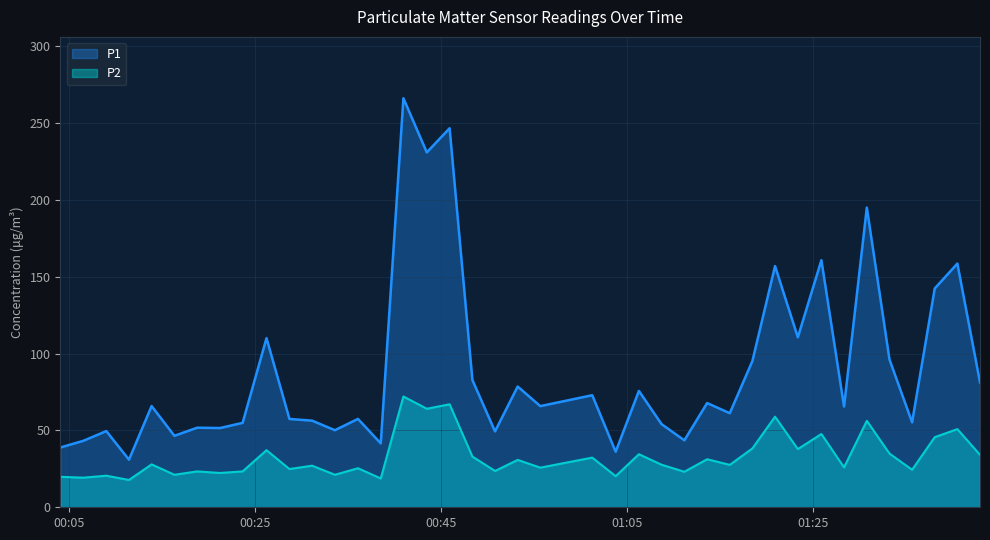

Which series has the largest total across all categories?

P1